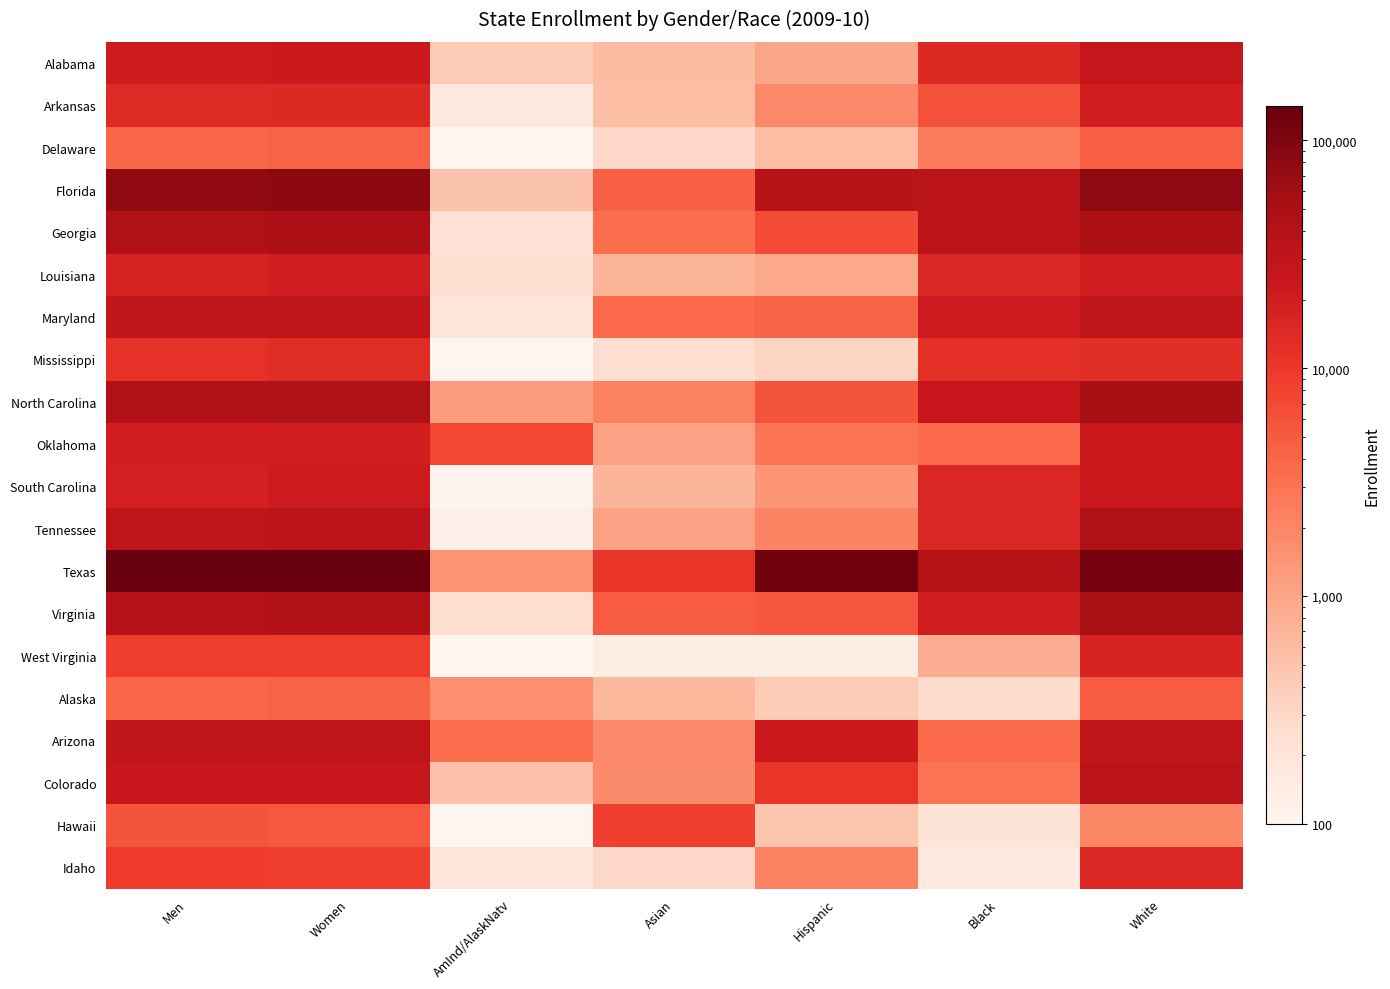

What is the total value across all series at AmInd/AlaskNatv?

18065